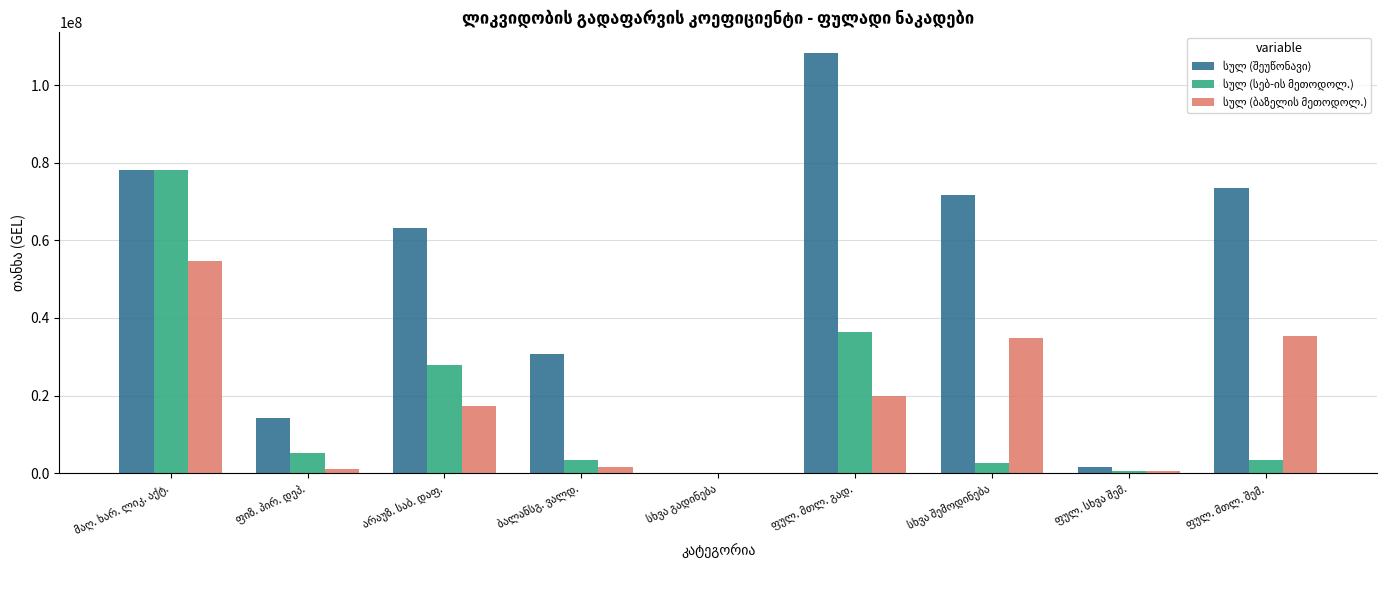

What is the maximum value shown in the chart?

108162026.9